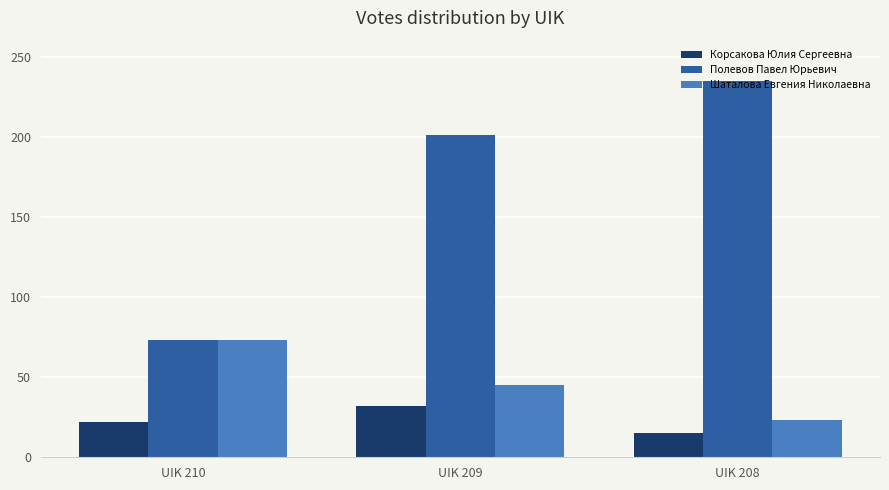

Which series has the widest spread of values?

Полевов Павел Юрьевич